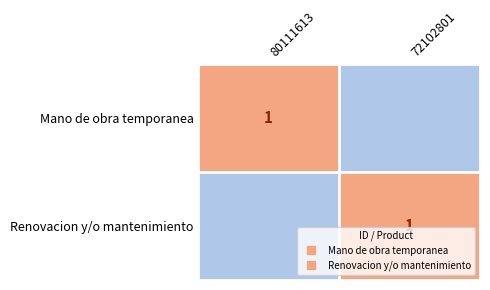

What is the spread (max minus min) of values at 80111613?

1